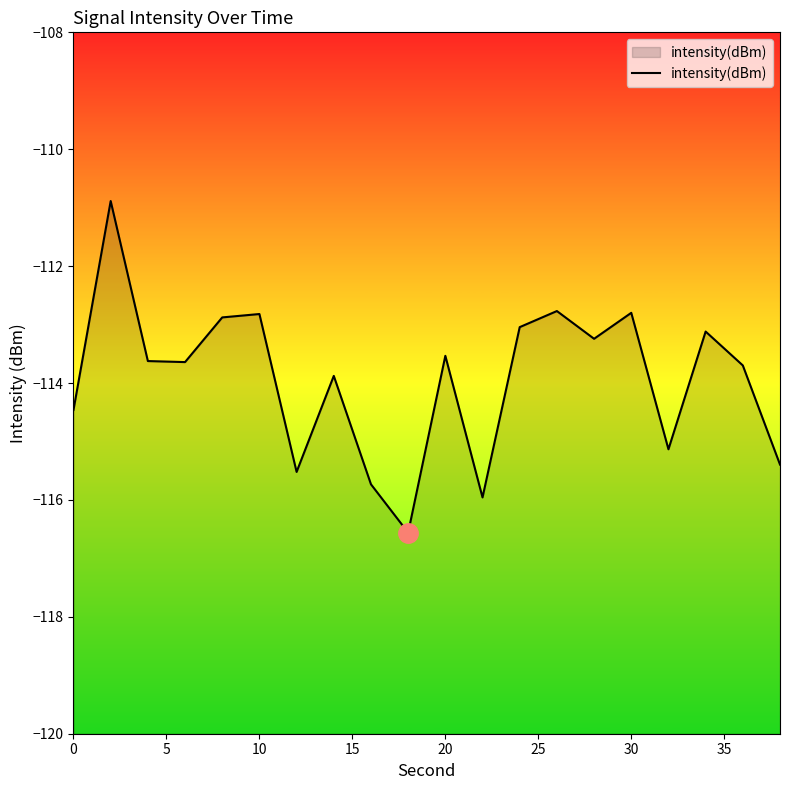

Does the chart have visible grid lines?

No